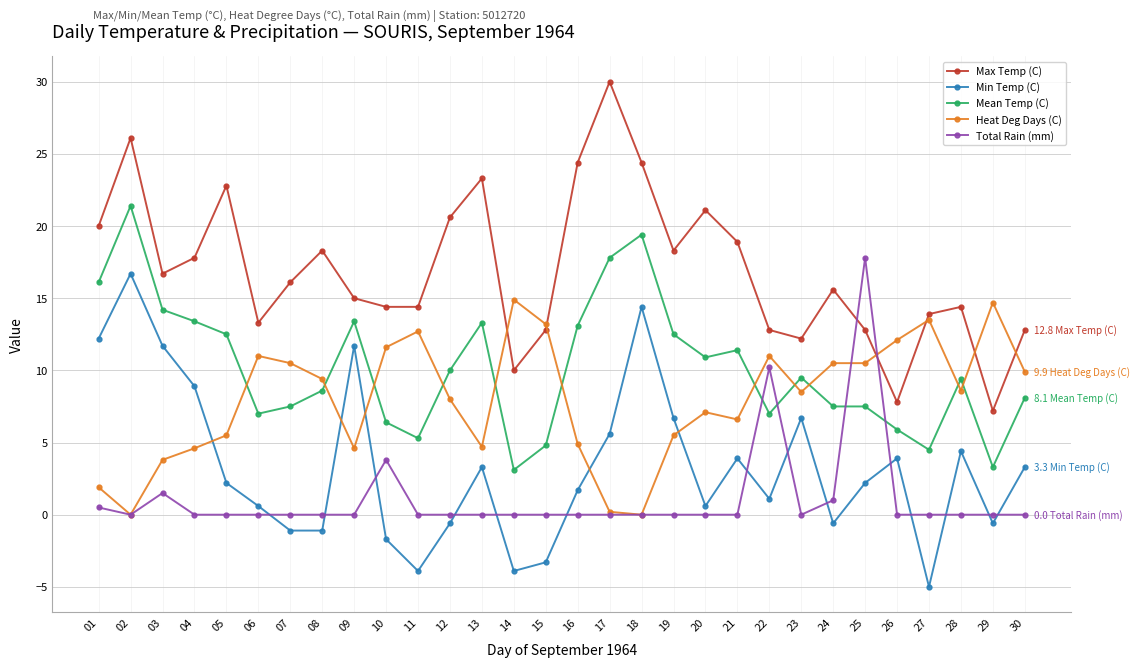

Does the chart have visible grid lines?

Yes